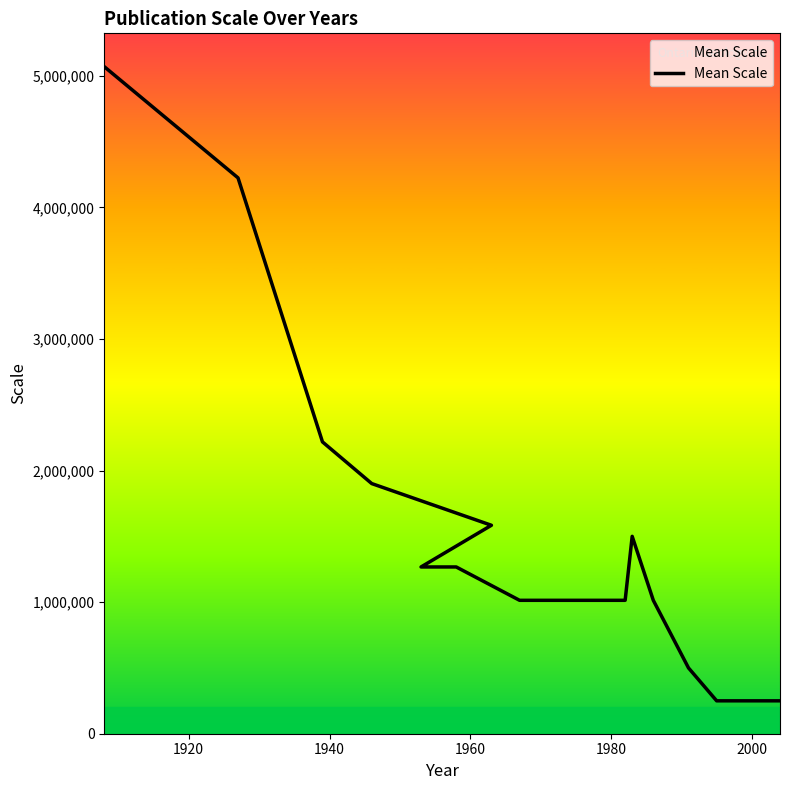

True or false: the data shows 671535 at 16.

False